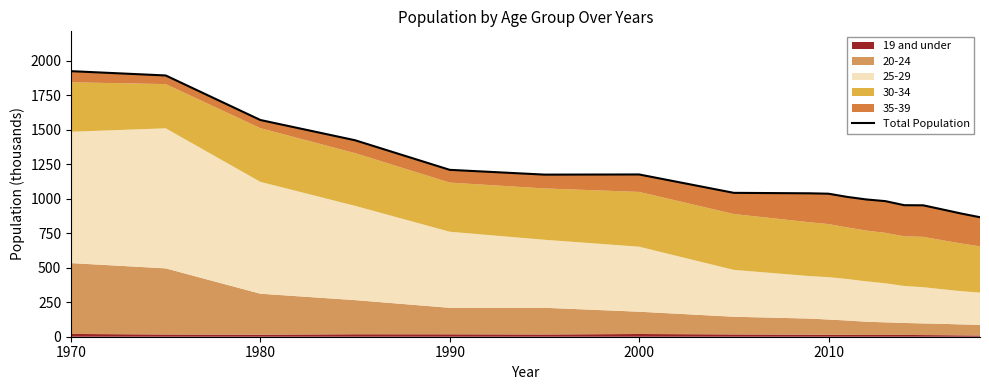

True or false: the data shows 545.5 at 2000.

False